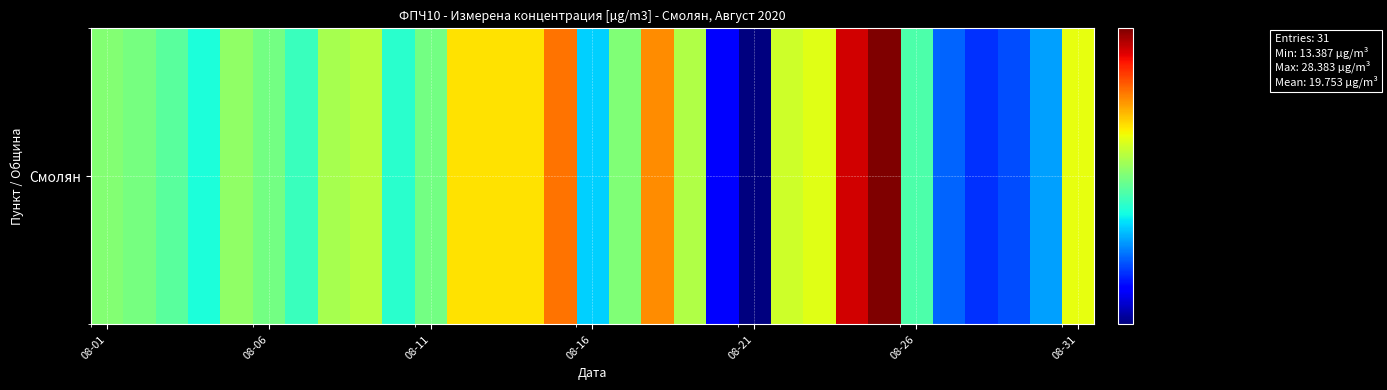

What is the sum of the values at 18 and 7?

40.8